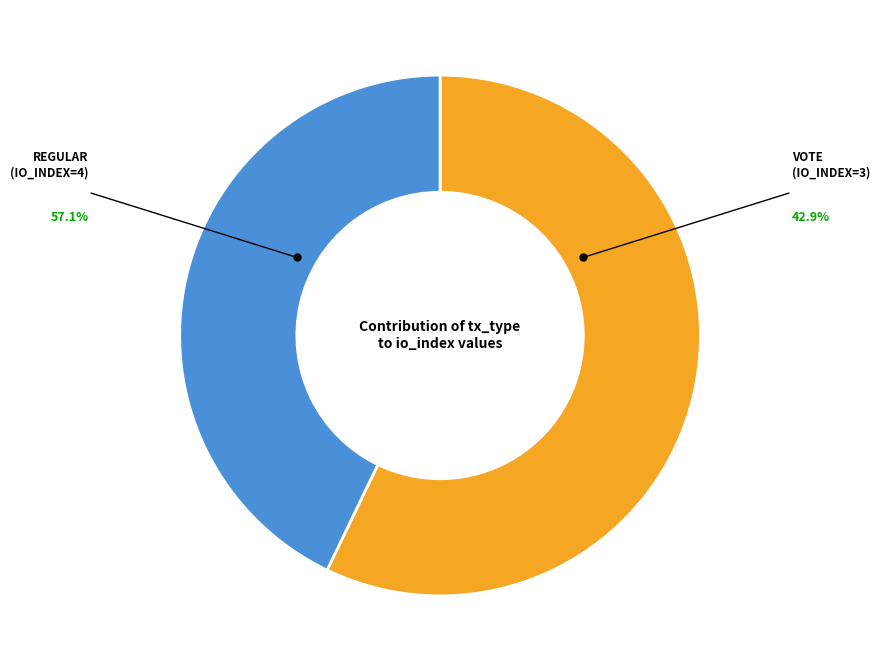

Is there any slice that represents more than half of the pie?

Yes